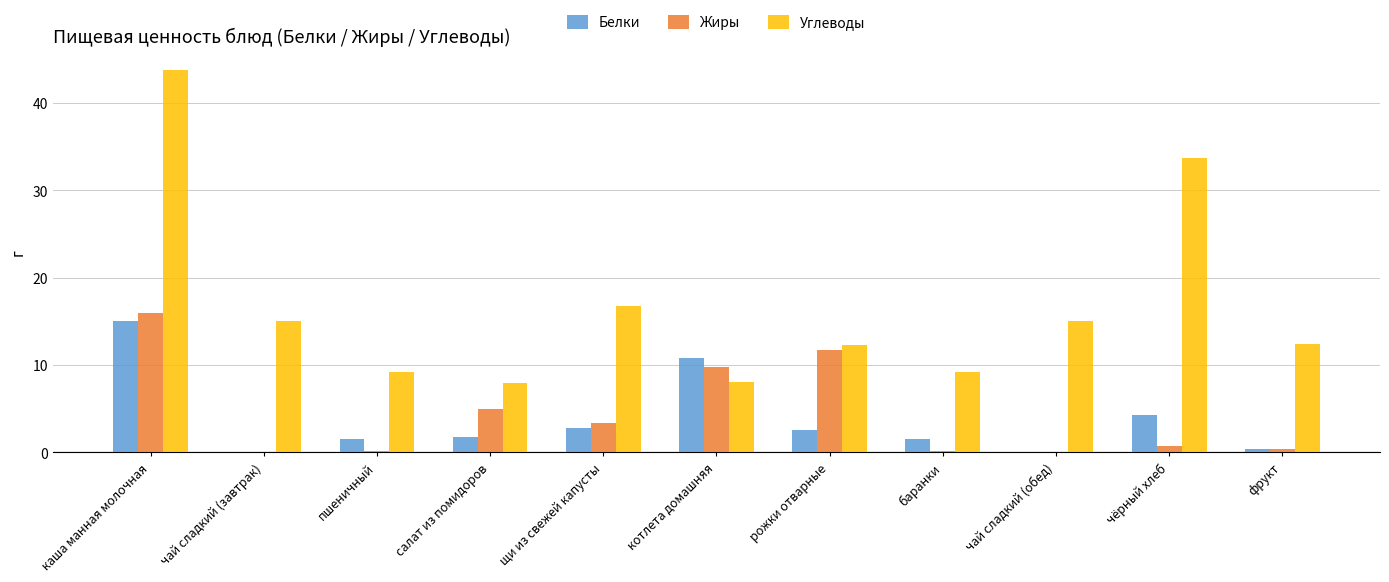

The value of Жиры at каша манная молочная is 16.0. True or false?

True